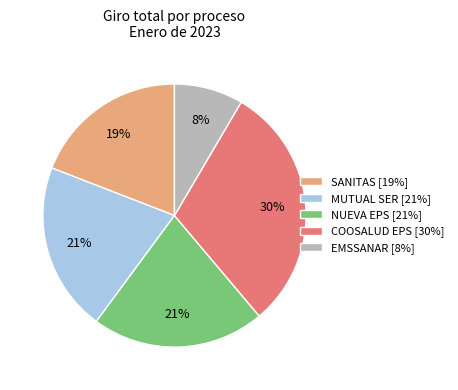

To the nearest percent, what is the combined percentage of MUTUAL SER [21%] and SANITAS [19%]?

40%